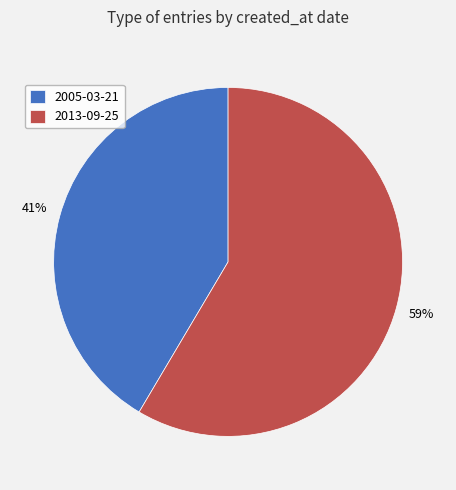

Is the sum of 2005-03-21 and 2013-09-25 greater than half?

Yes